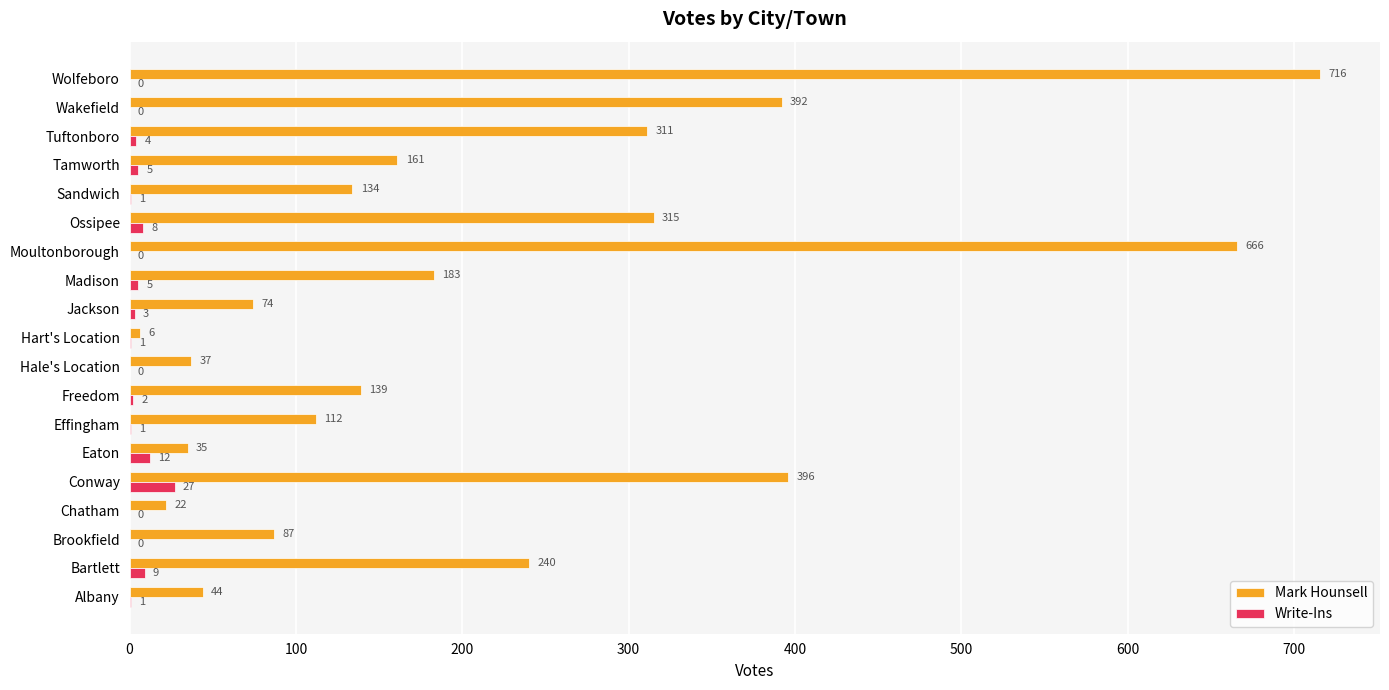

What is the maximum value shown in the chart?

716